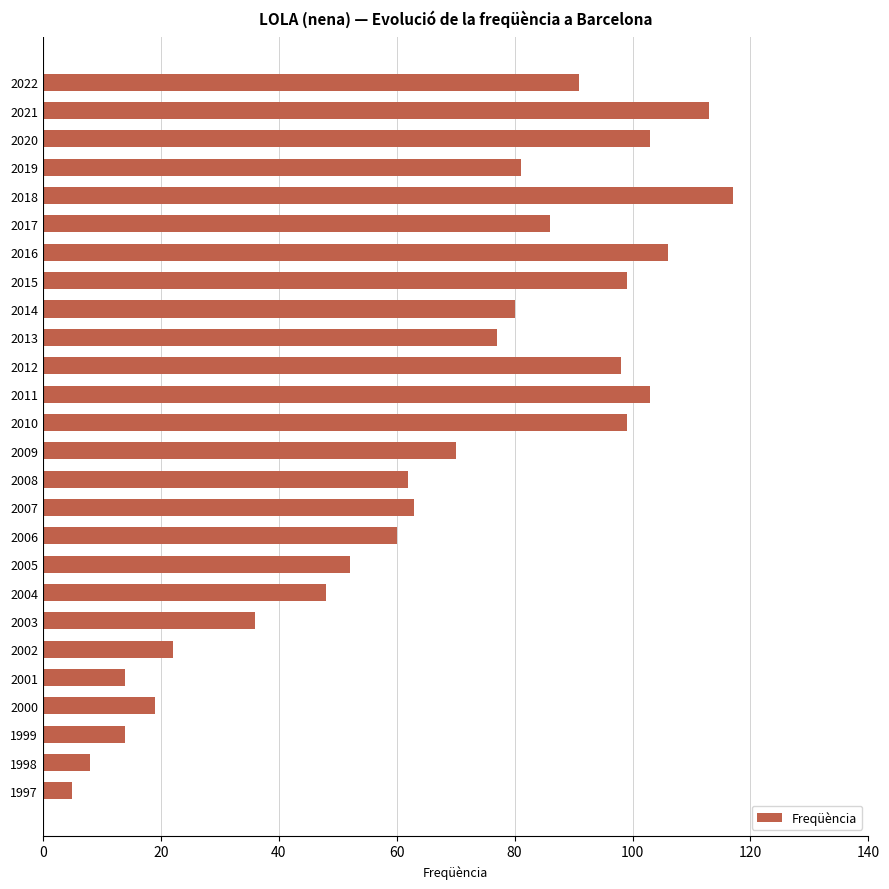

What is the value of the 3rd bar from the top?

103